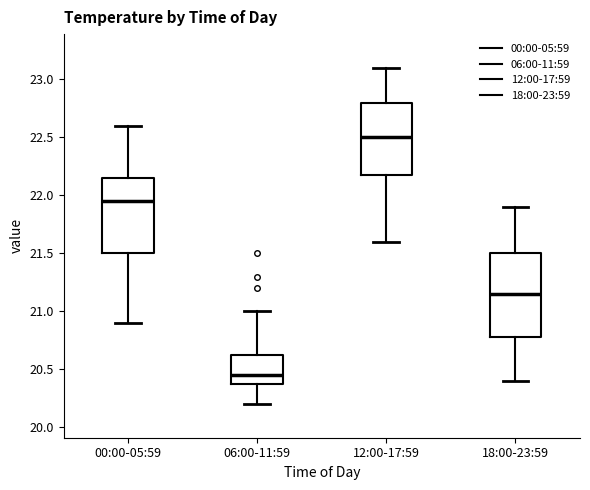

Which box's median line is the highest?

12:00-17:59